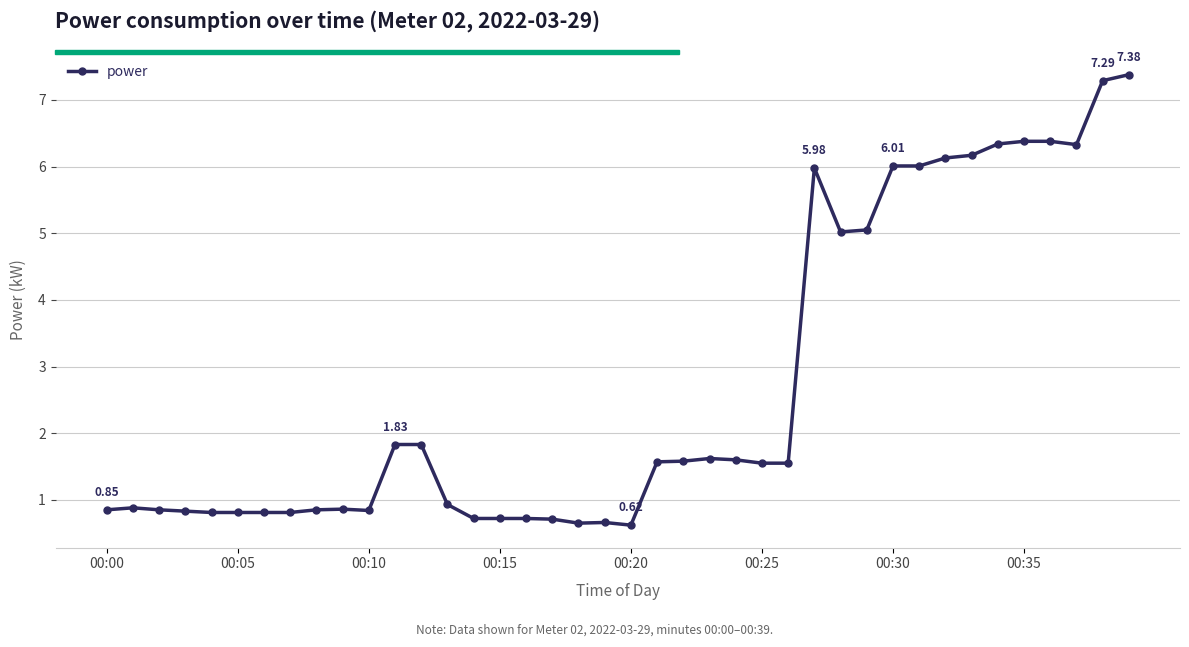

True or false: there are more than 1 points higher than both neighbors.

True